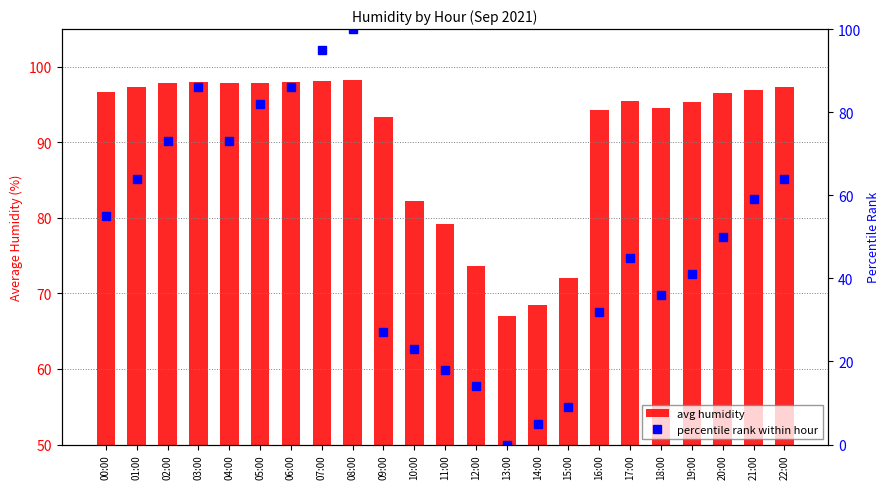

Which series has the largest total across all categories?

avg humidity